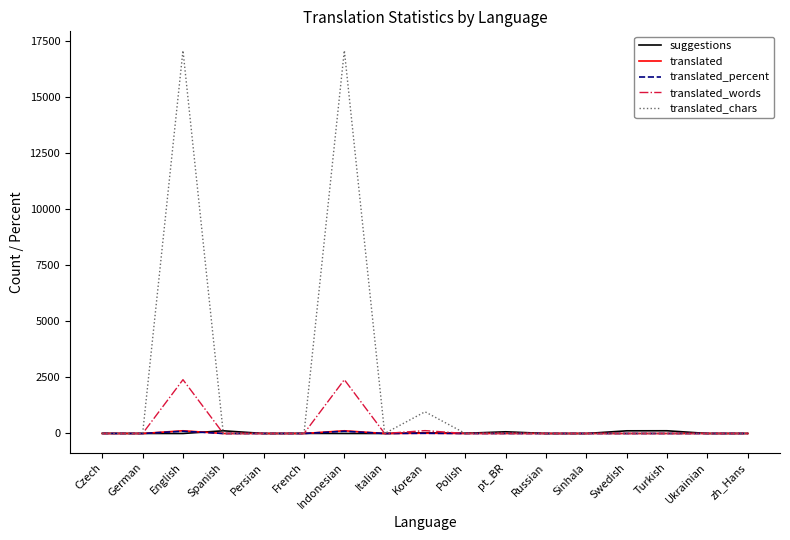

Which series has the widest spread of values?

translated_chars